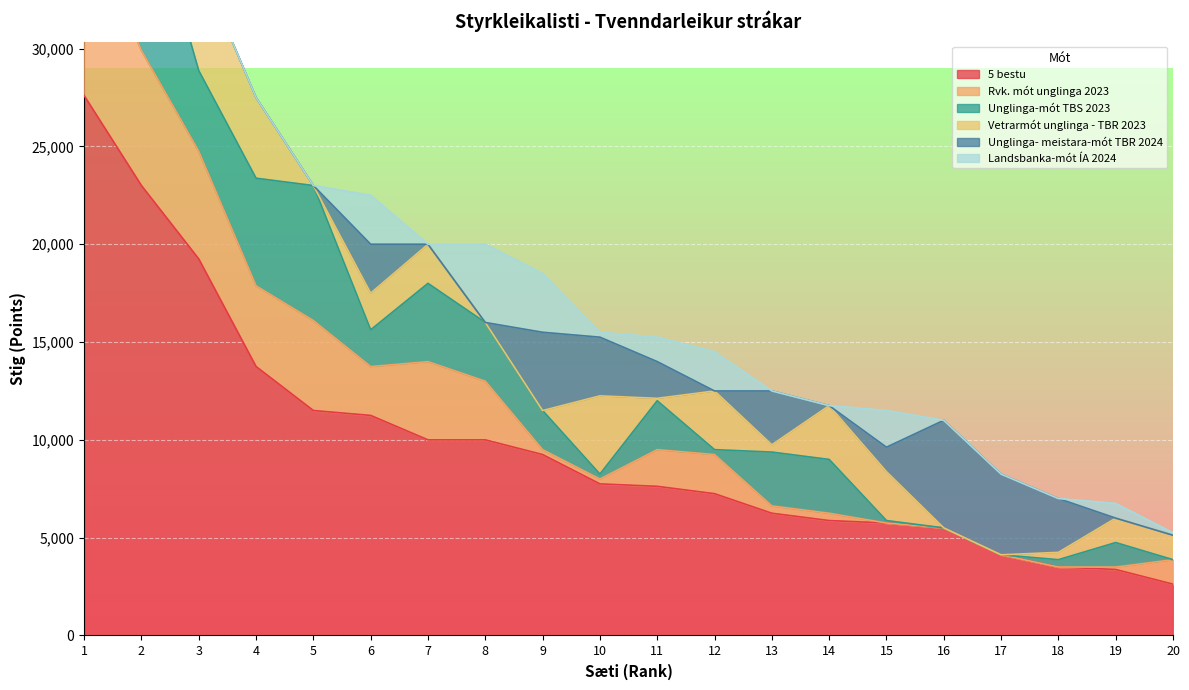

Is it true that Unglinga-mót TBS 2023 equals 11414 at 5?

False